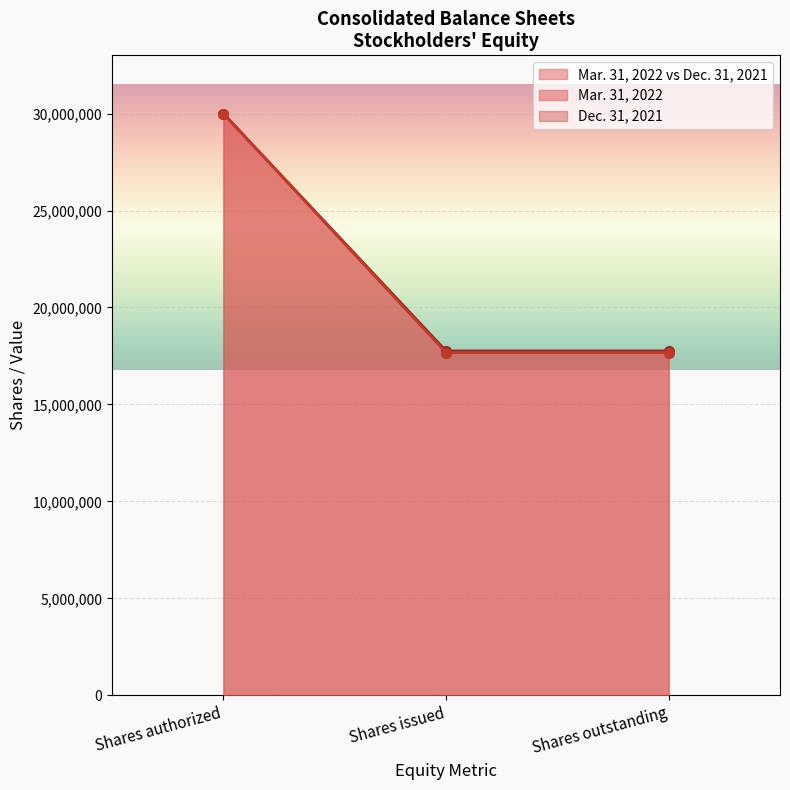

The value of Mar. 31, 2022 at Shares issued is 17673407. True or false?

True